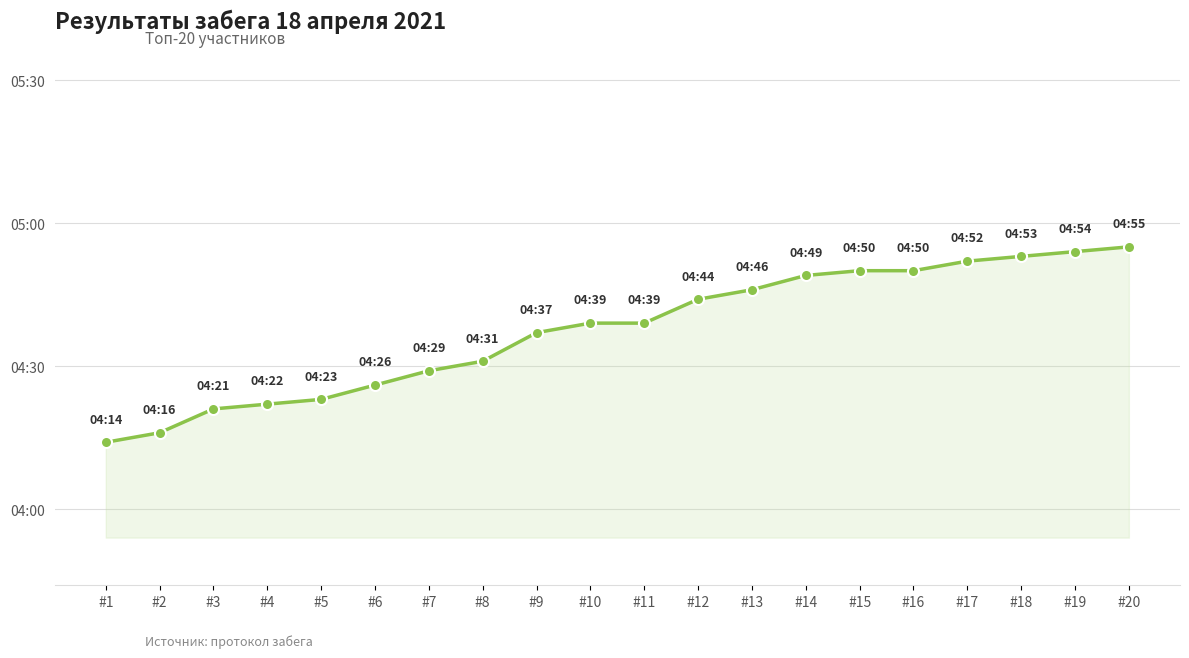

What is the approximate value at #6, to the nearest 10?

270